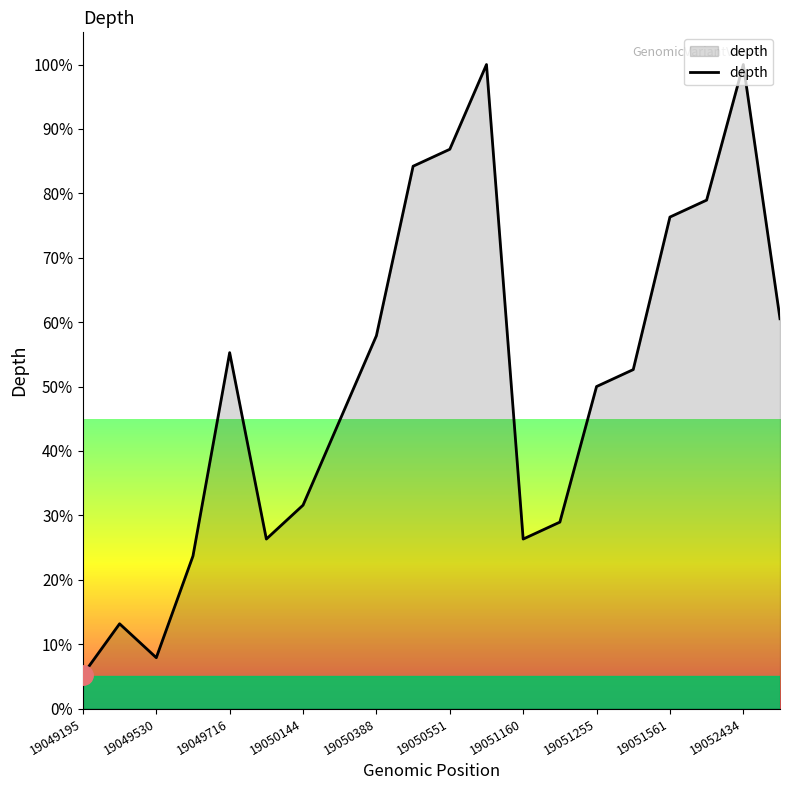

What is the maximum value shown in the chart?

100.0